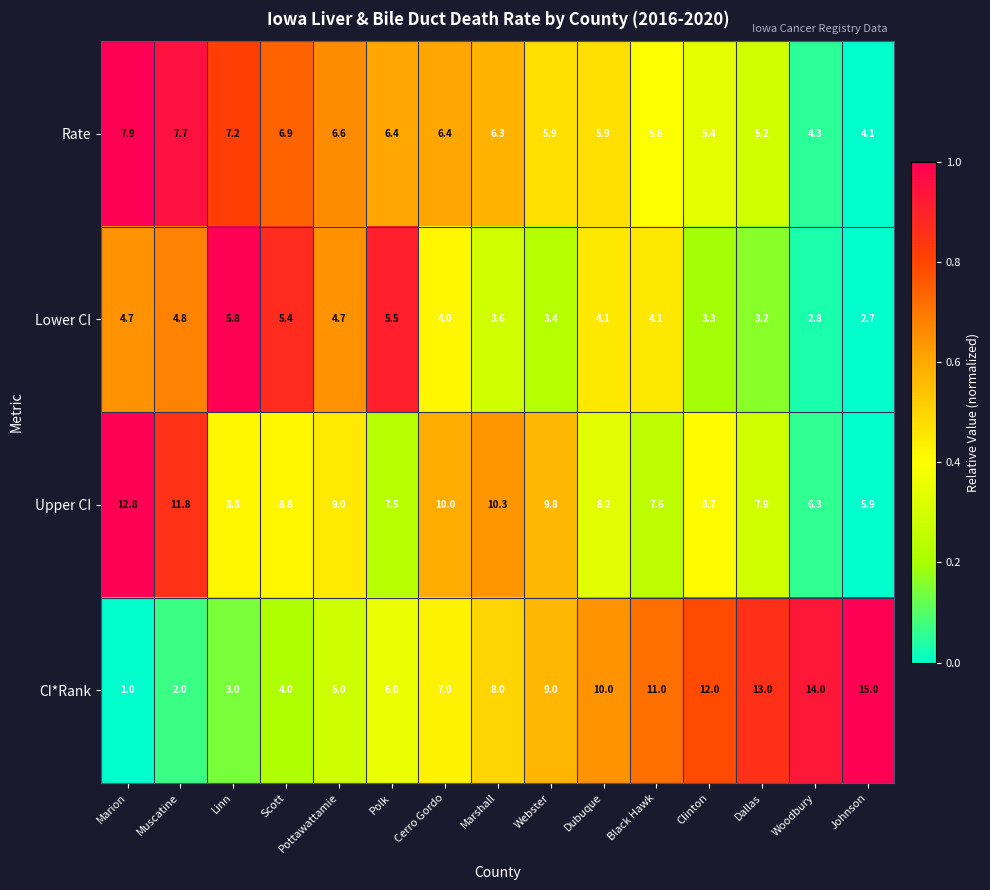

List the series in order of their peak value, lowest first.

Lower CI, Rate, Upper CI, CI*Rank